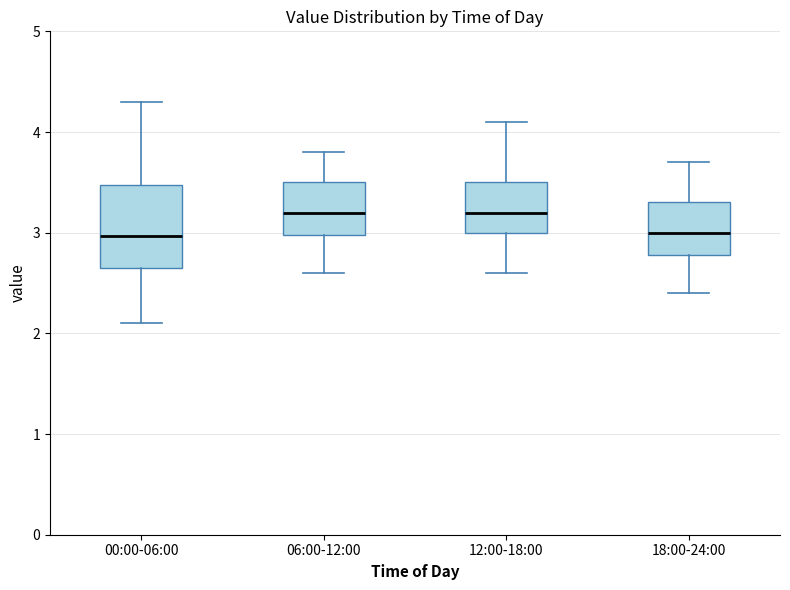

Which box is the tallest, from its lower edge to its upper edge?

00:00-06:00